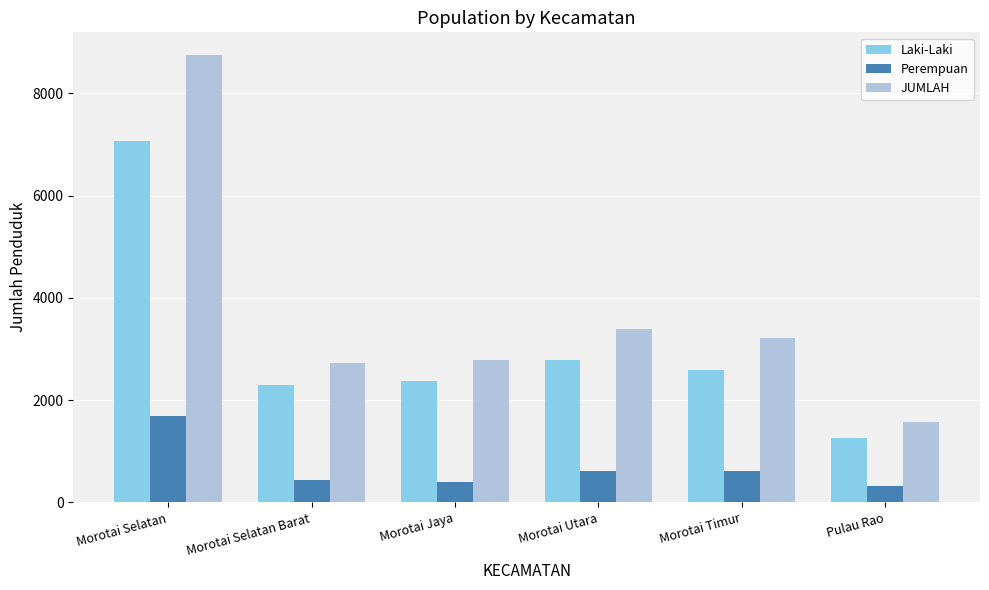

What is the minimum value shown in the chart?

319